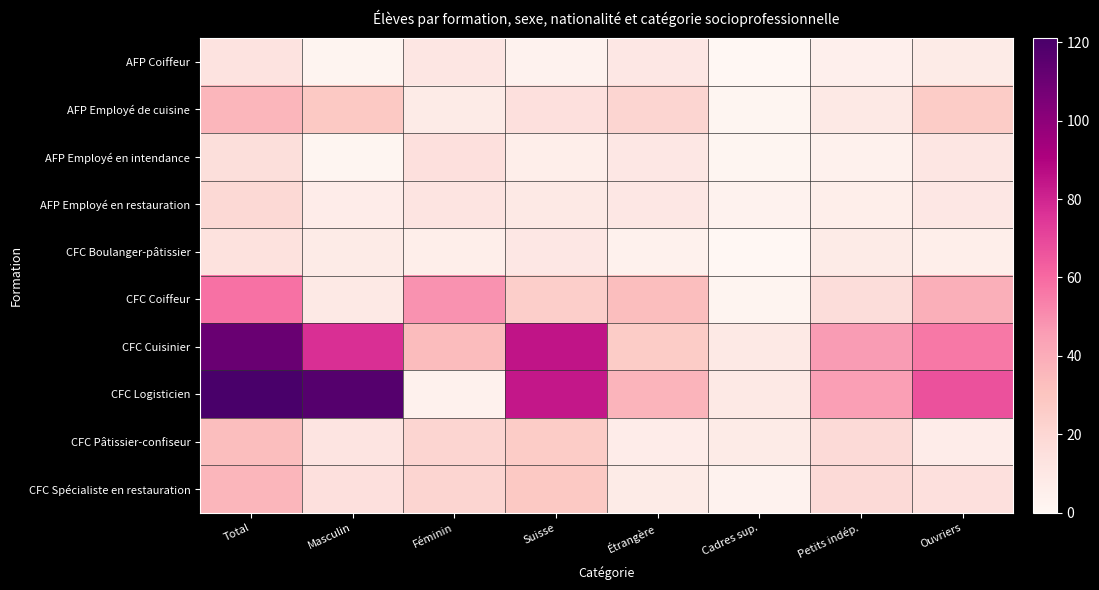

Which series has the largest total across all categories?

CFC Logisticien